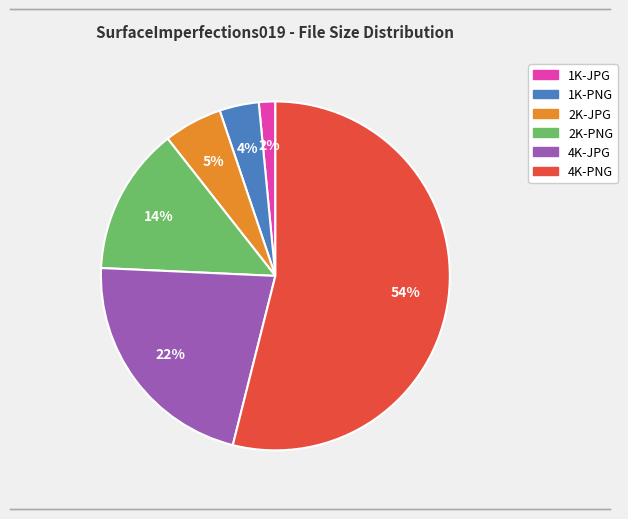

How many slices are in this pie chart?

6